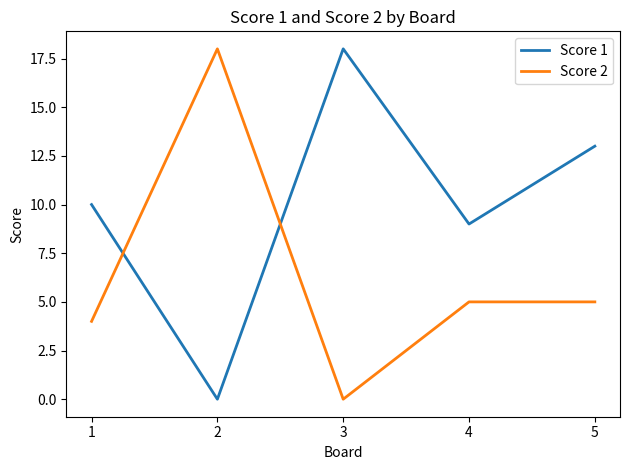

How many intersections are there between Score 1 and Score 2?

2